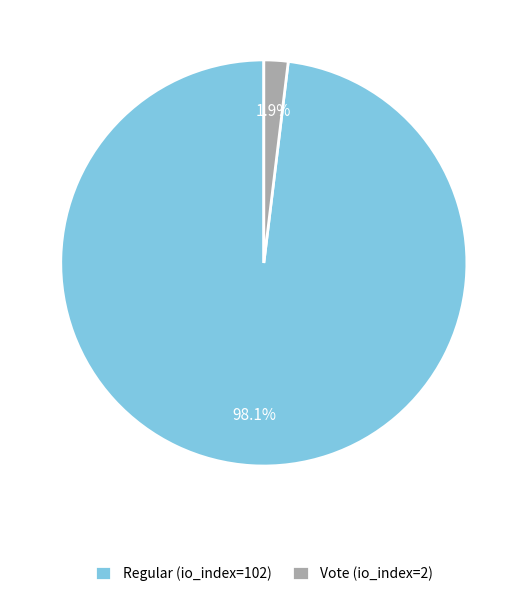

Is there any slice that represents more than half of the pie?

Yes